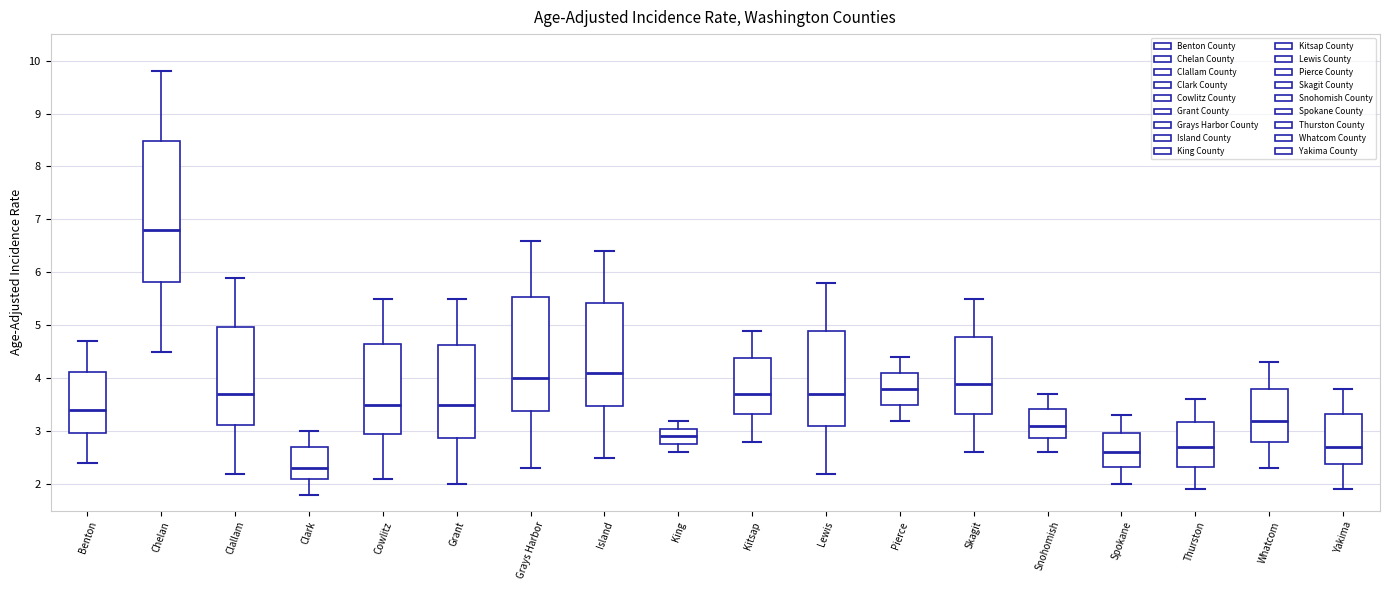

Where is the lower edge of the box for Snohomish on the y-axis? The values are not printed on the chart, so give them approximately, as read against the axis.

2.9